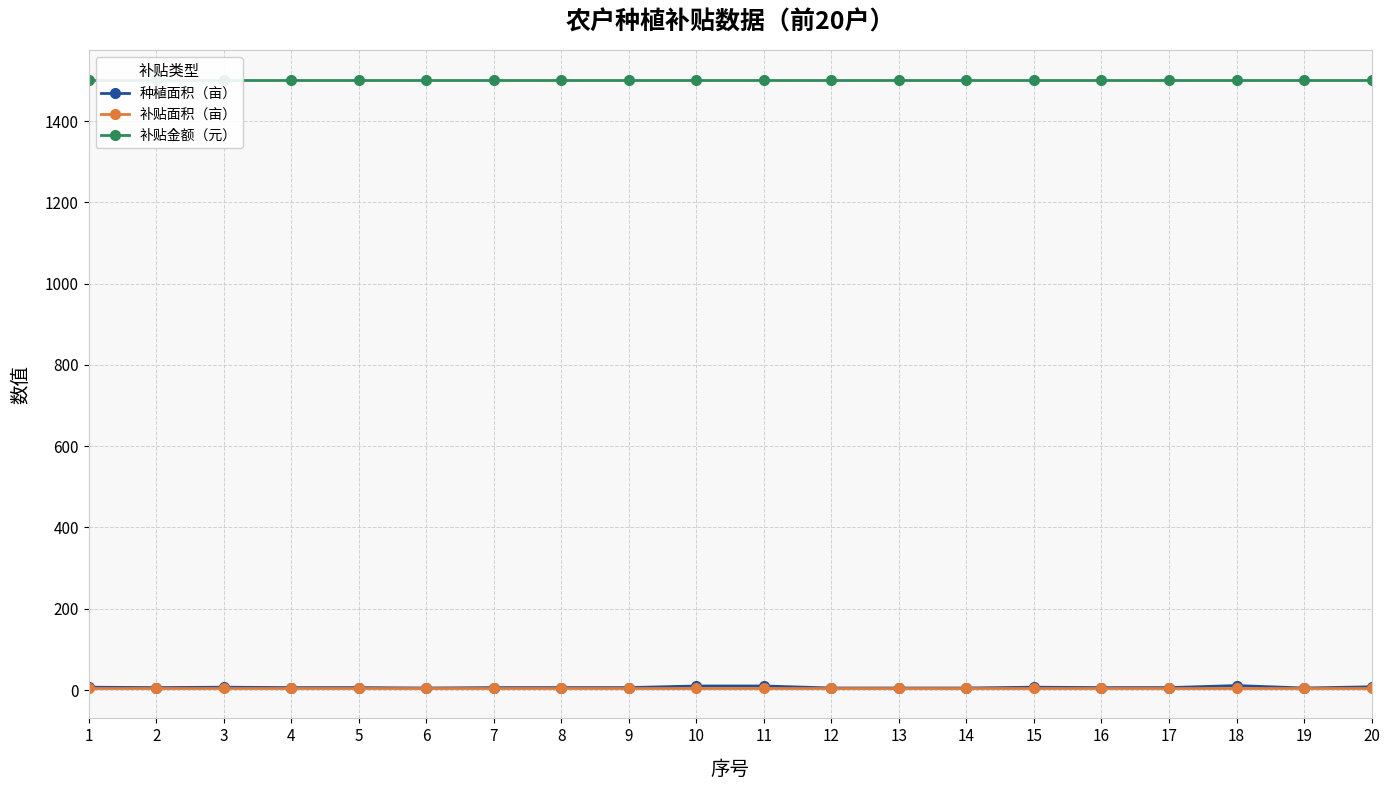

What is the value of the 补贴面积（亩） point at the 4th from the left?

5